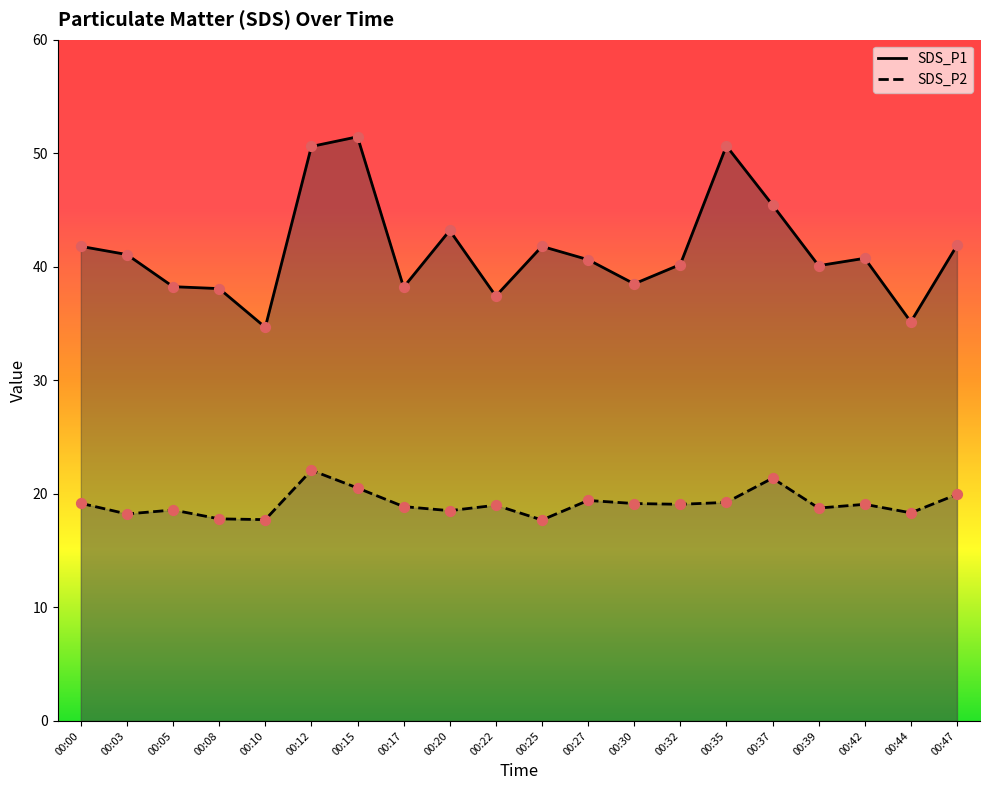

Which series has the largest Y range (max minus min)?

SDS_P1